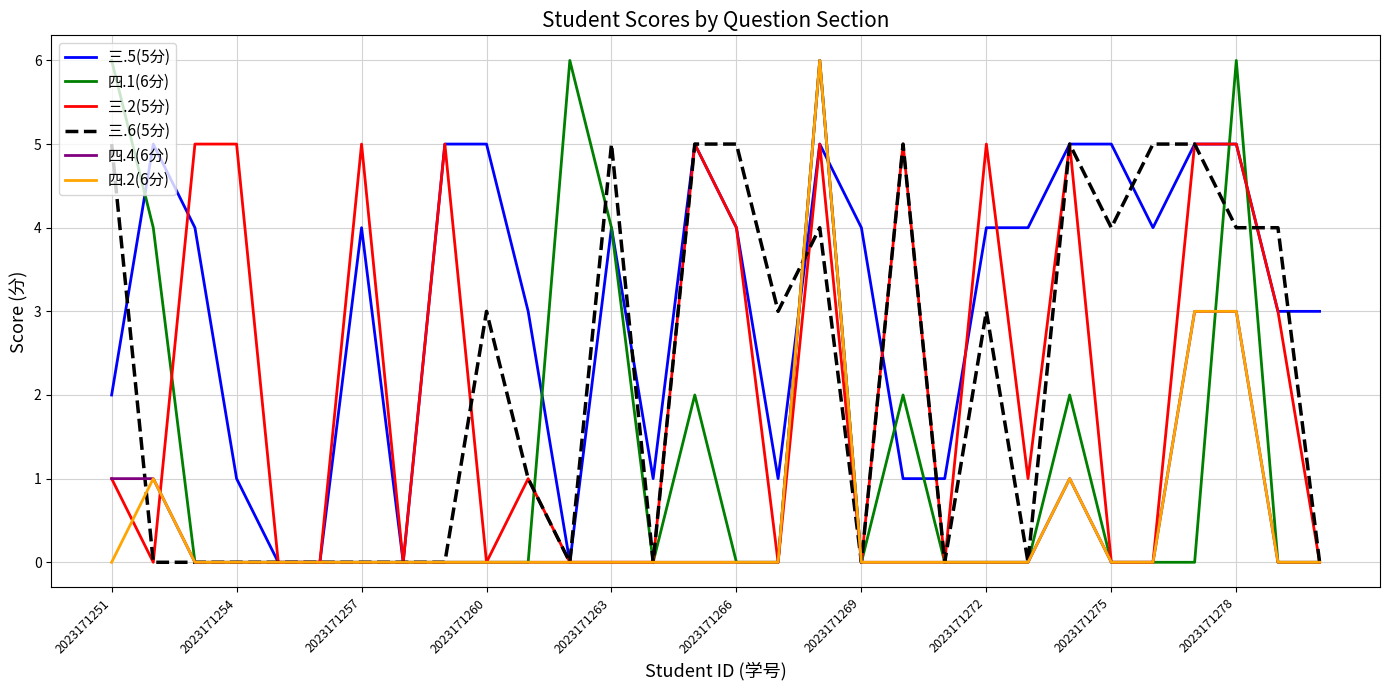

What is the maximum value shown in the chart?

6